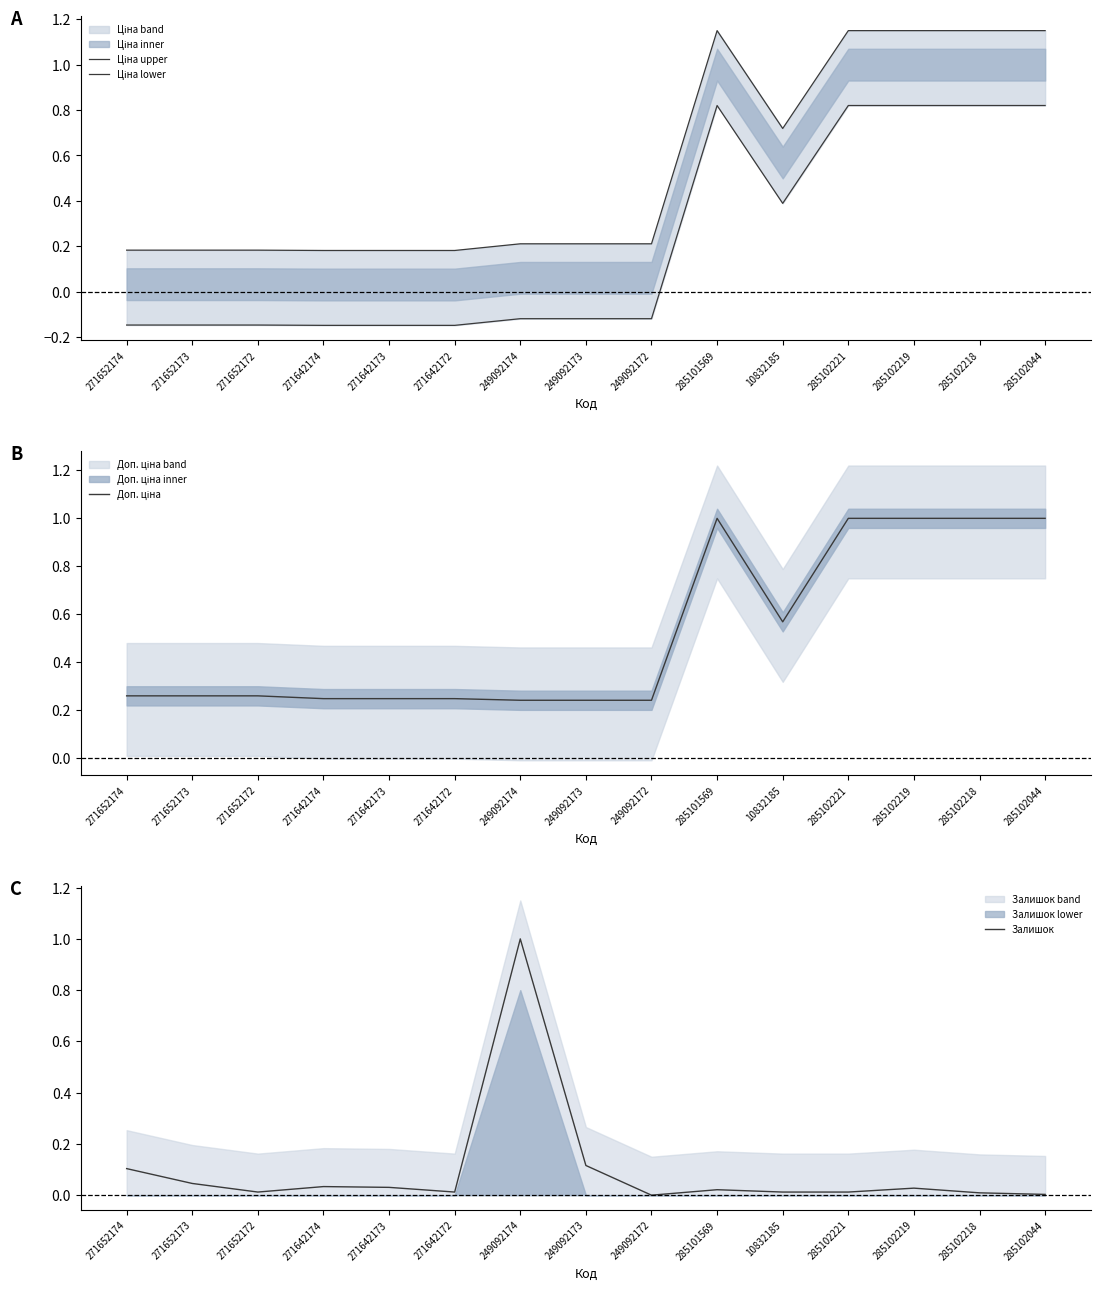

What is the greatest value displayed?

1.1